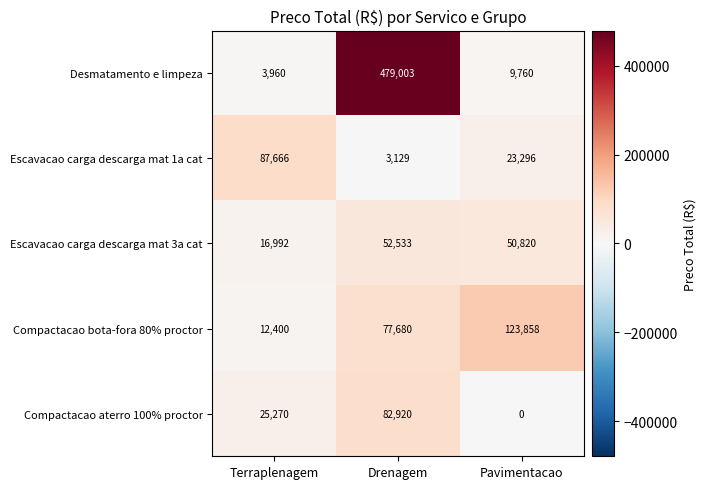

How many distinct data groups are displayed?

5